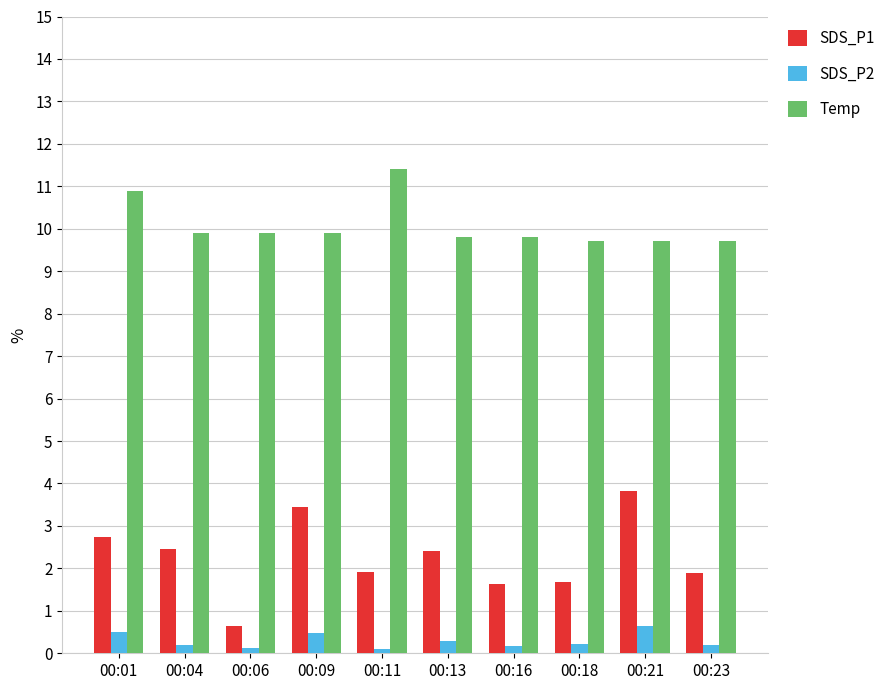

At which category does the chart reach its peak across all series?

00:11